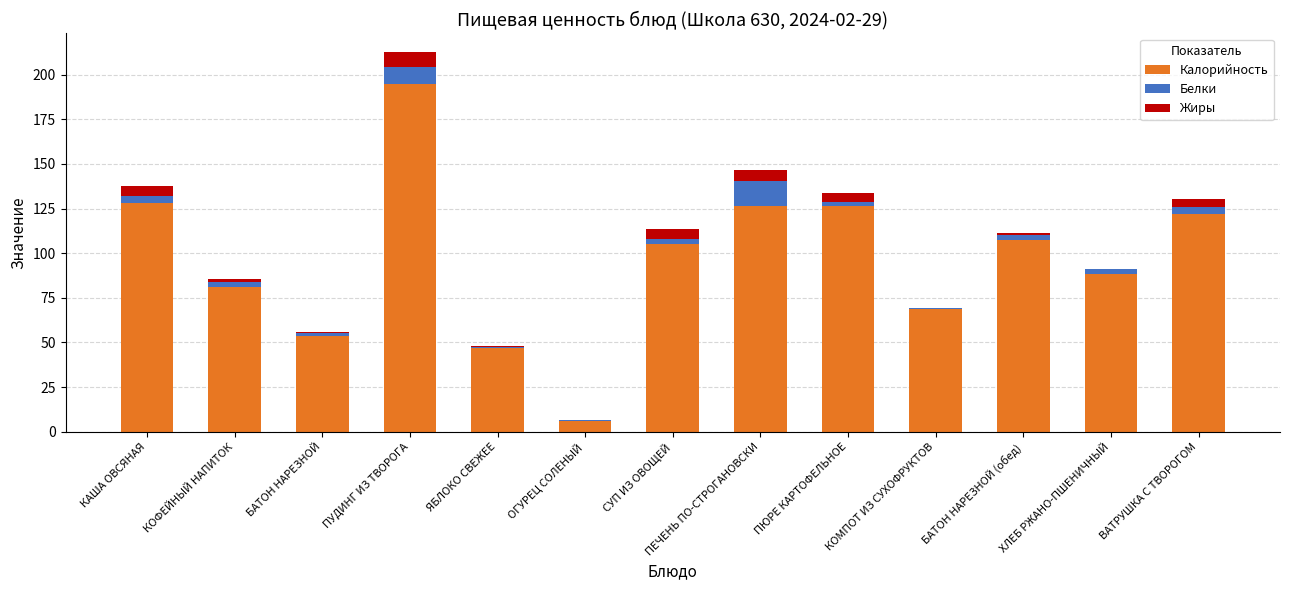

At which category is the sum across all series the highest?

ПУДИНГ ИЗ ТВОРОГА